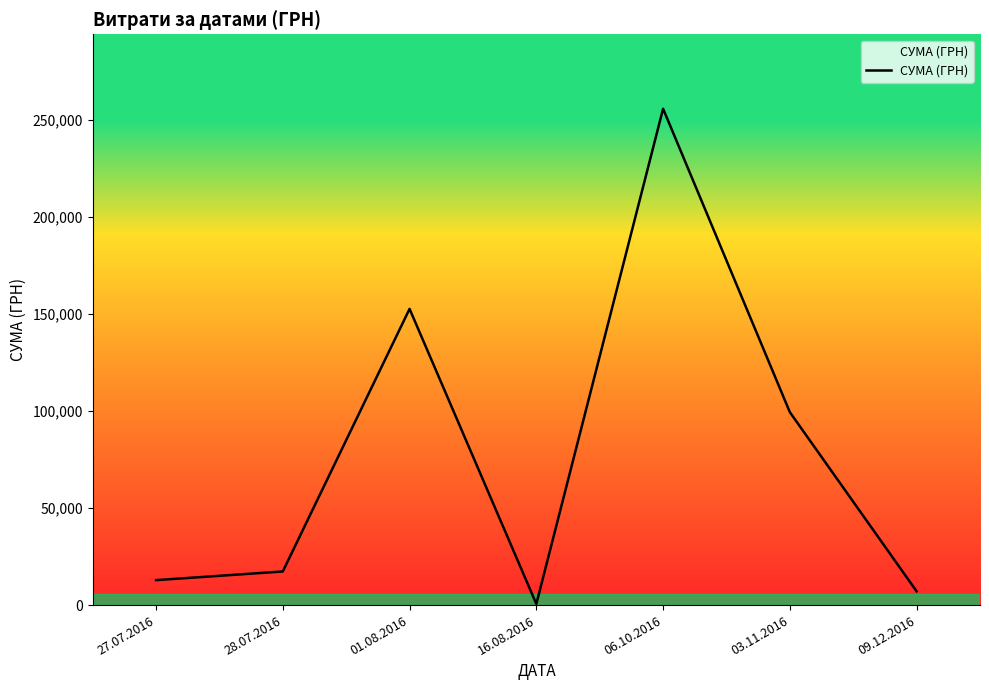

Rank the categories by value from lowest to highest.

16.08.2016, 09.12.2016, 27.07.2016, 28.07.2016, 03.11.2016, 01.08.2016, 06.10.2016